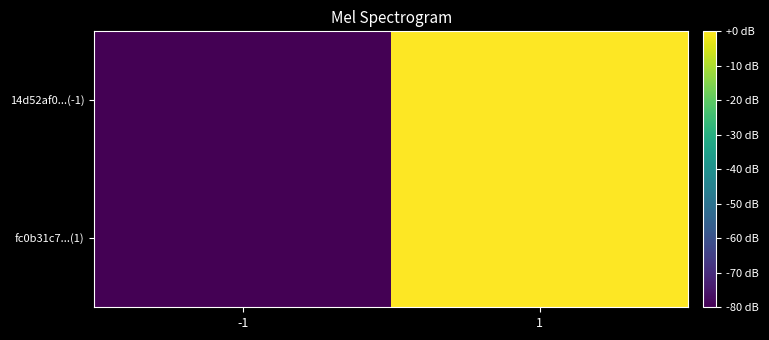

Which has a higher value, -1 or 1?

1